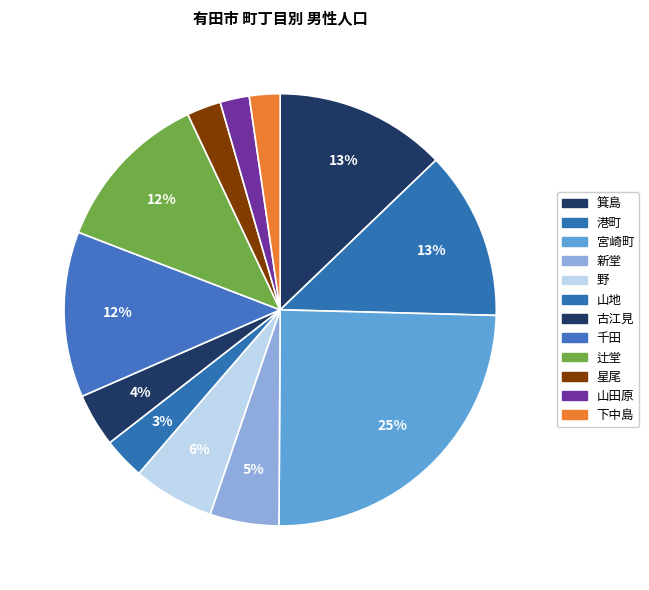

Which category has the smallest portion of the pie?

山田原